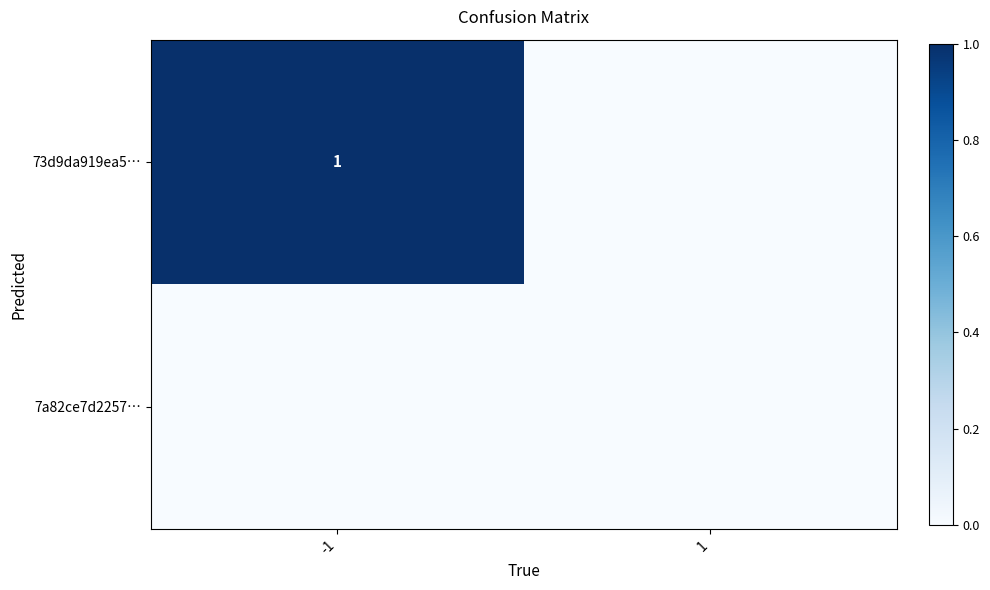

True or false: 73d9da919ea5… has a value of 0 at -1.

False